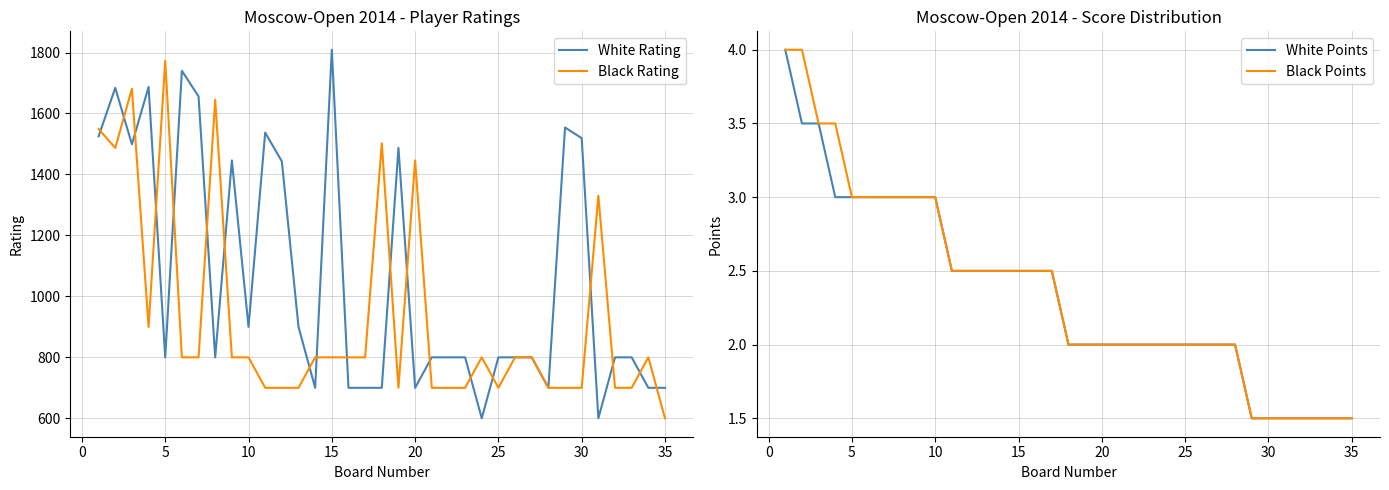

What is the highest value of the White Rating series?

1809